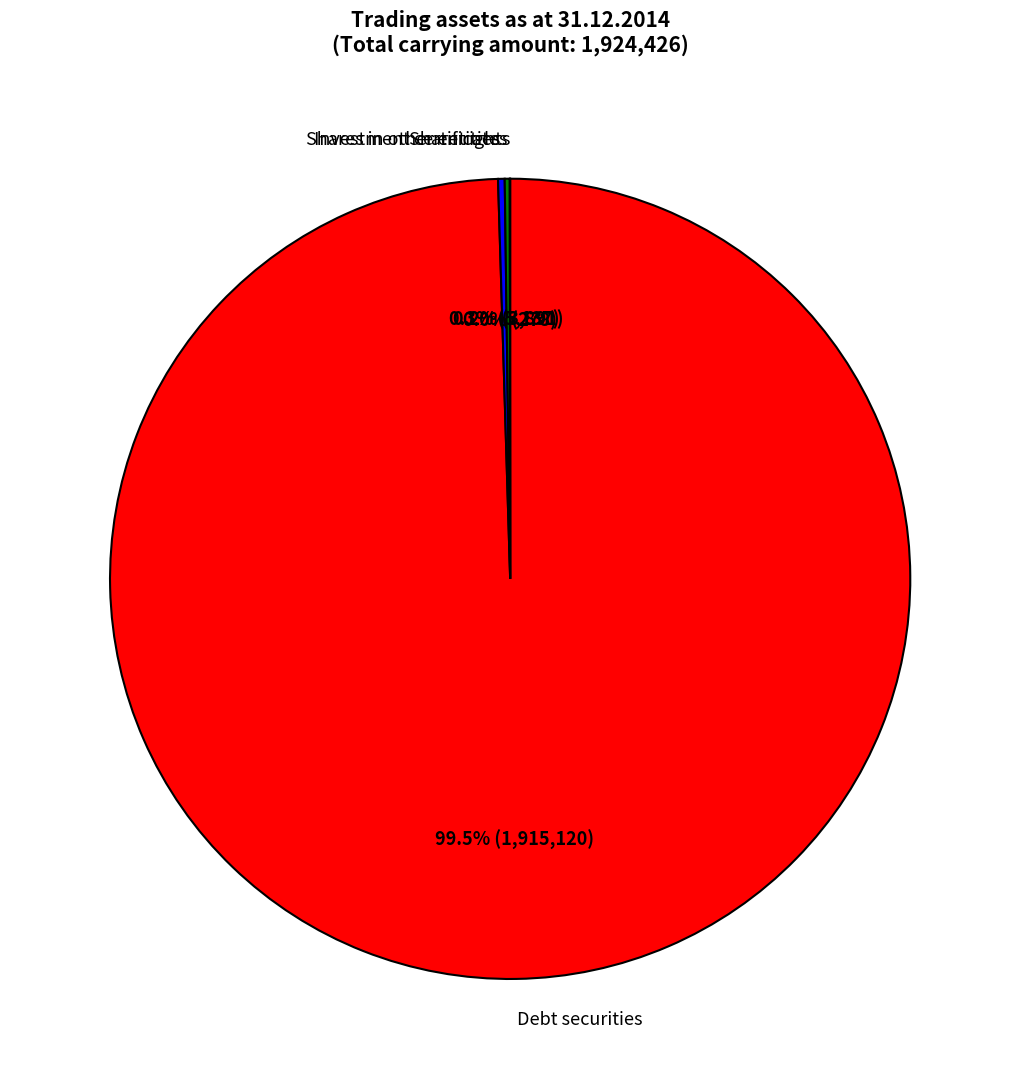

Which category has the biggest portion of the pie?

Debt securities